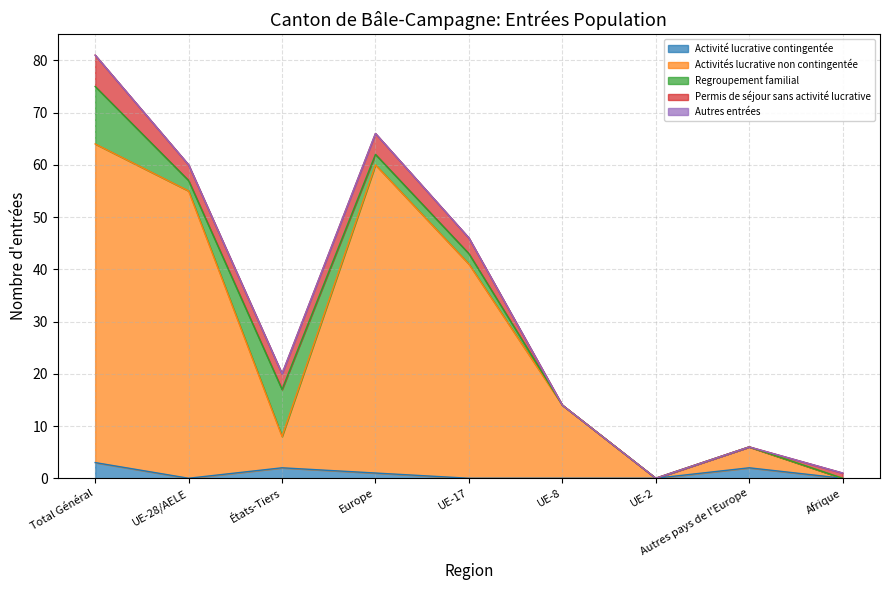

What is the sum of all Activité lucrative contingentée values?

8